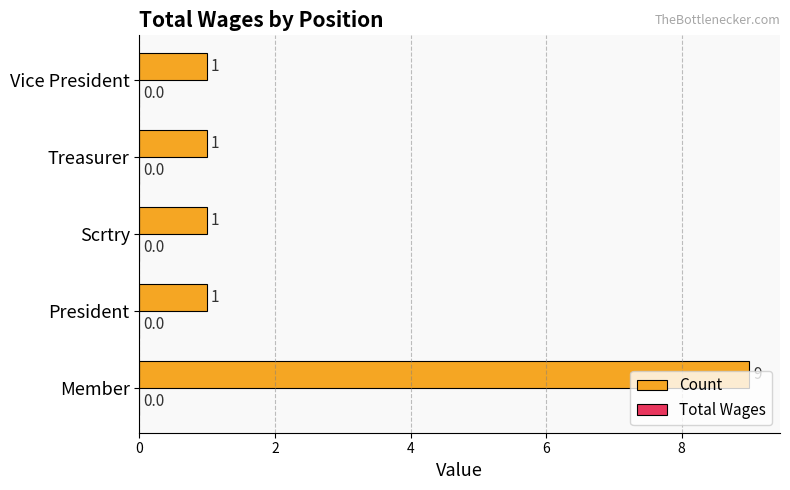

How many data points does each series have?

5